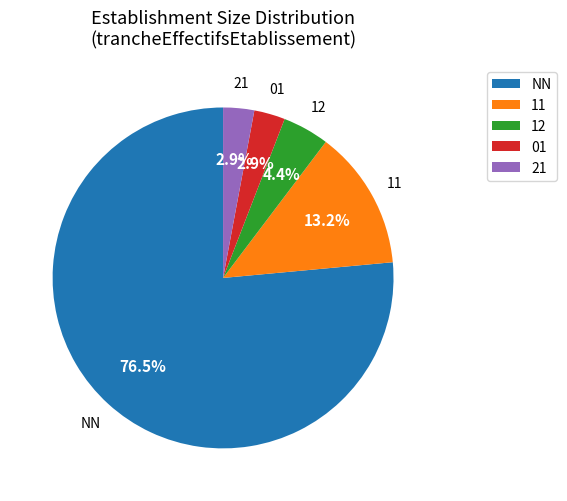

How many segments does this pie chart have?

5